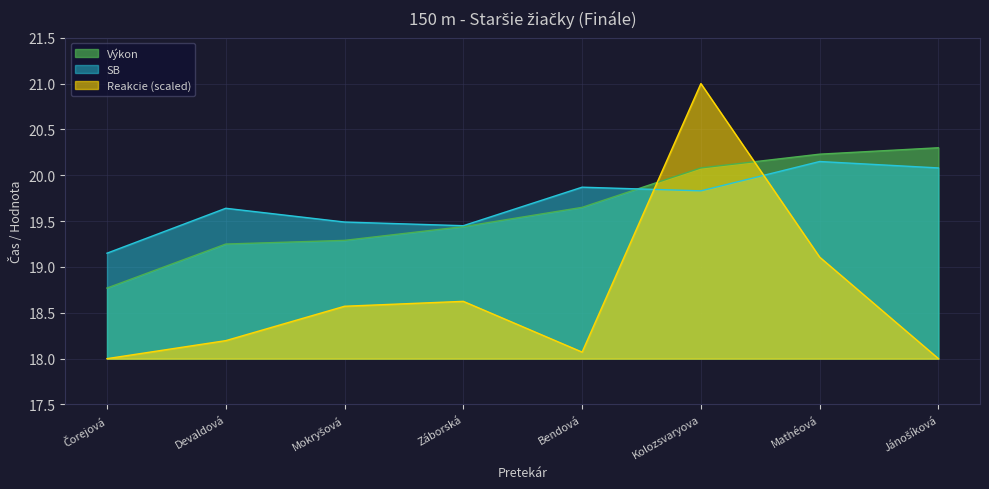

True or false: Výkon has a value of 25.7 at Záborská.

False